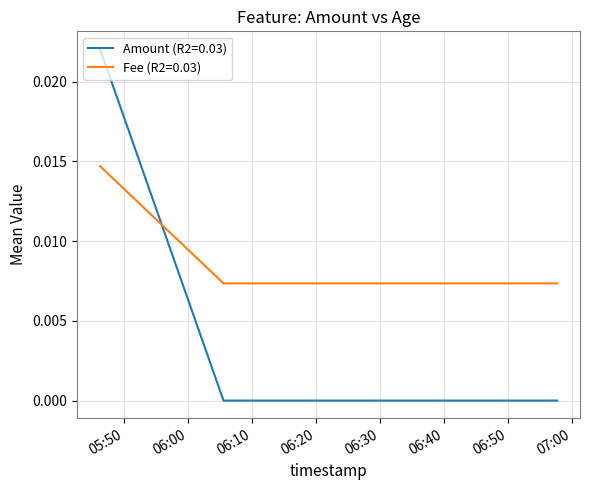

How many lines are shown in the chart?

2